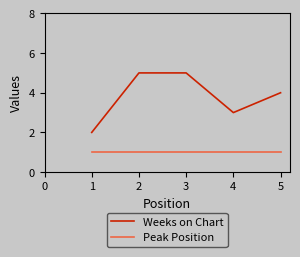

What is the maximum value for Weeks on Chart?

5